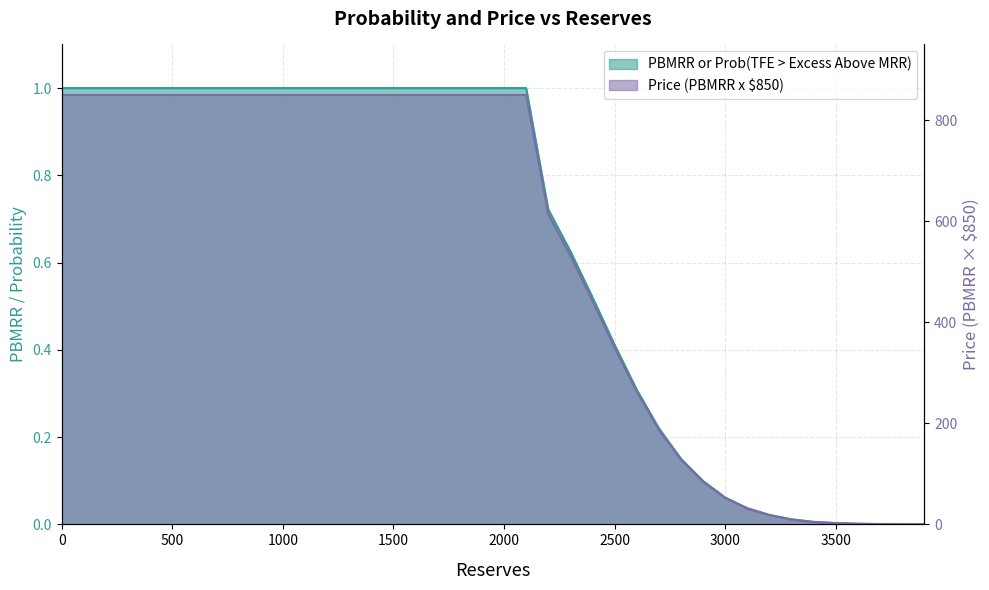

True or false: PBMRR or Prob(TFE > Excess Above MRR) has a value of 111.7 at 2900.

False